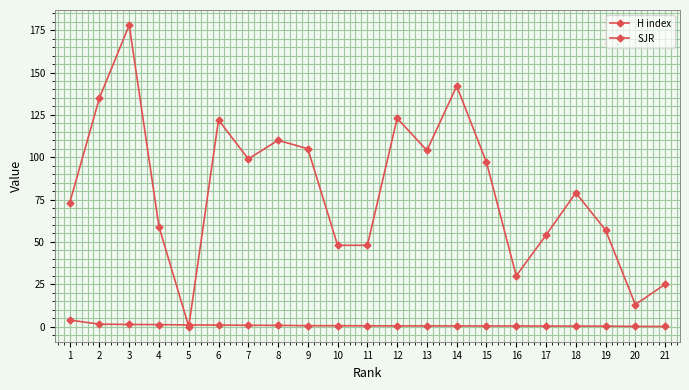

Reading left to right, extract all data points from this chart.

H index: 1=73.0	2=135.0	3=178.0	4=59.0	5=0.0	6=122.0	7=99.0	8=110.0	9=105.0	10=48.0	11=48.0	12=123.0	13=104.0	14=142.0	15=97.0	16=30.0	17=54.0	18=79.0	19=57.0	20=13.0	21=25.0
SJR: 1=3.9	2=1.5	3=1.3	4=1.2	5=1.0	6=0.9	7=0.8	8=0.8	9=0.6	10=0.5	11=0.5	12=0.5	13=0.4	14=0.4	15=0.4	16=0.4	17=0.3	18=0.3	19=0.3	20=0.1	21=0.1